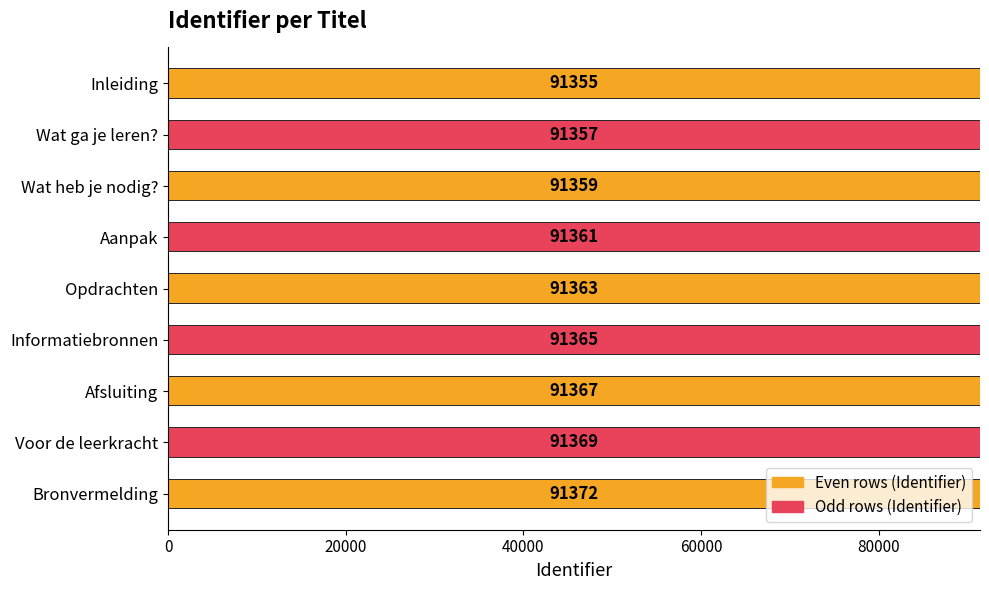

Reading right to left, extract all data points from this chart.

91372	91369	91367	91365	91363	91361	91359	91357	91355